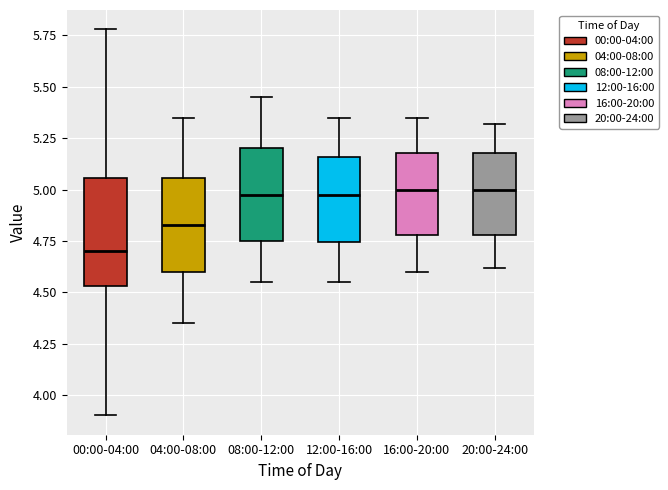

Reading left to right, transcribe this box plot: for each box, give where its median line is, the range the box spans, and where its two whiskers end, as read against the y-axis. The values are not printed on the chart, so give them approximately, as read against the axis.

00:00-04:00: median 4.70, box 4.55 to 5.05, whiskers 3.90 to 5.80
04:00-08:00: median 4.85, box 4.60 to 5.05, whiskers 4.35 to 5.35
08:00-12:00: median 5.00, box 4.75 to 5.20, whiskers 4.55 to 5.45
12:00-16:00: median 5.00, box 4.75 to 5.15, whiskers 4.55 to 5.35
16:00-20:00: median 5.00, box 4.80 to 5.20, whiskers 4.60 to 5.35
20:00-24:00: median 5.00, box 4.80 to 5.20, whiskers 4.60 to 5.30